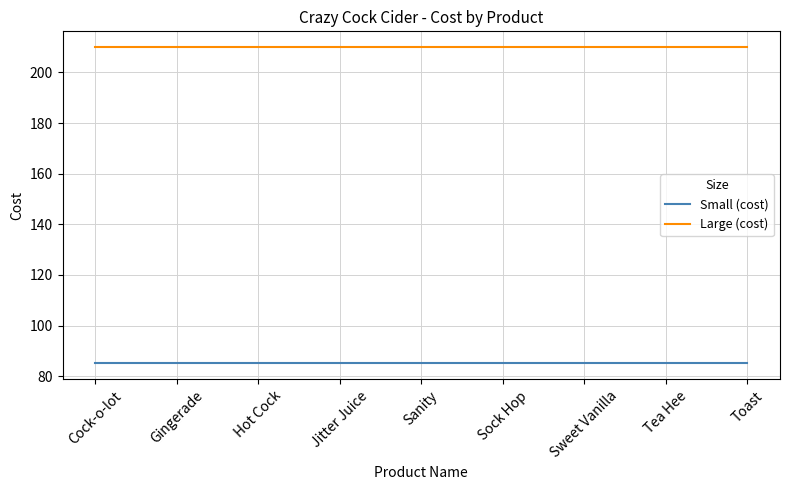

What is the maximum value shown in the chart?

210